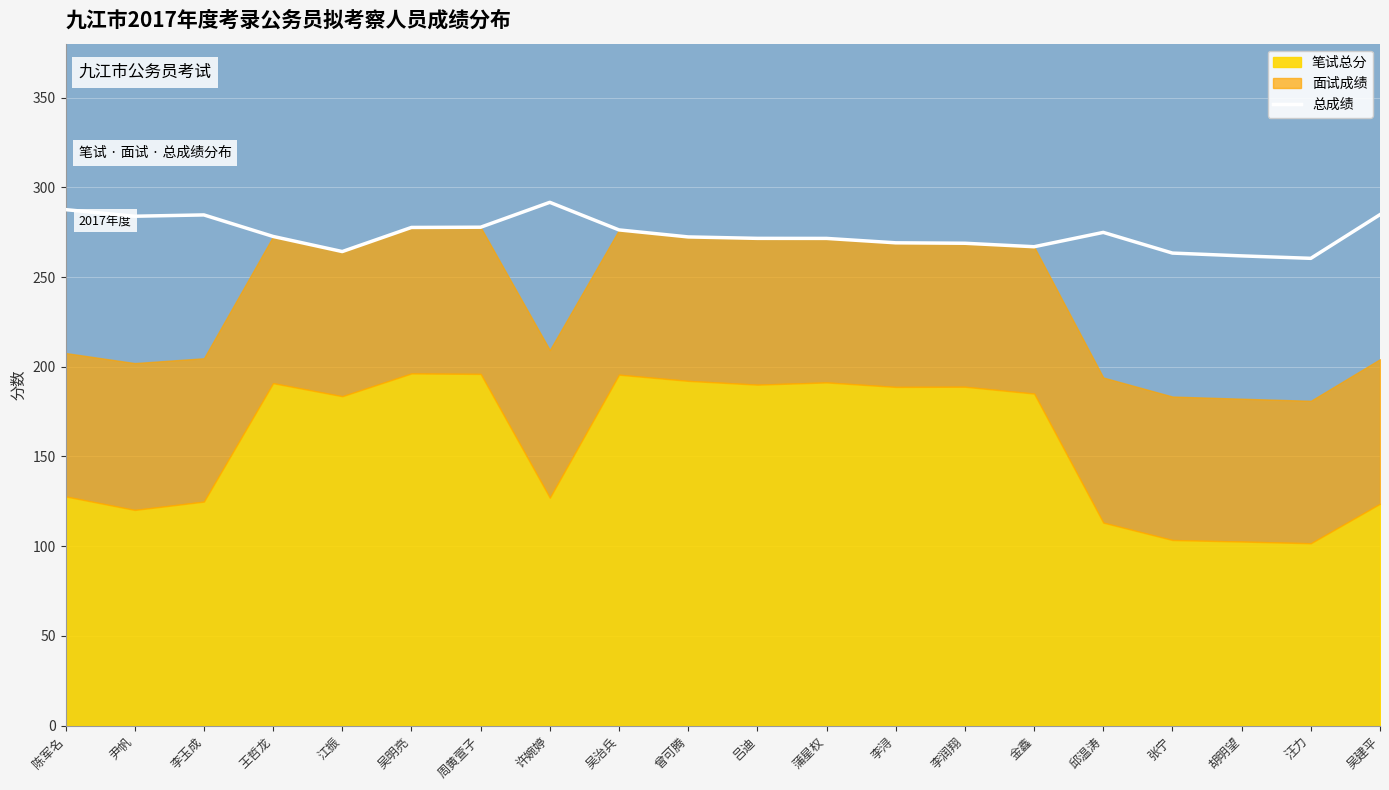

True or false: there are more than 0 points higher than both neighbors.

True